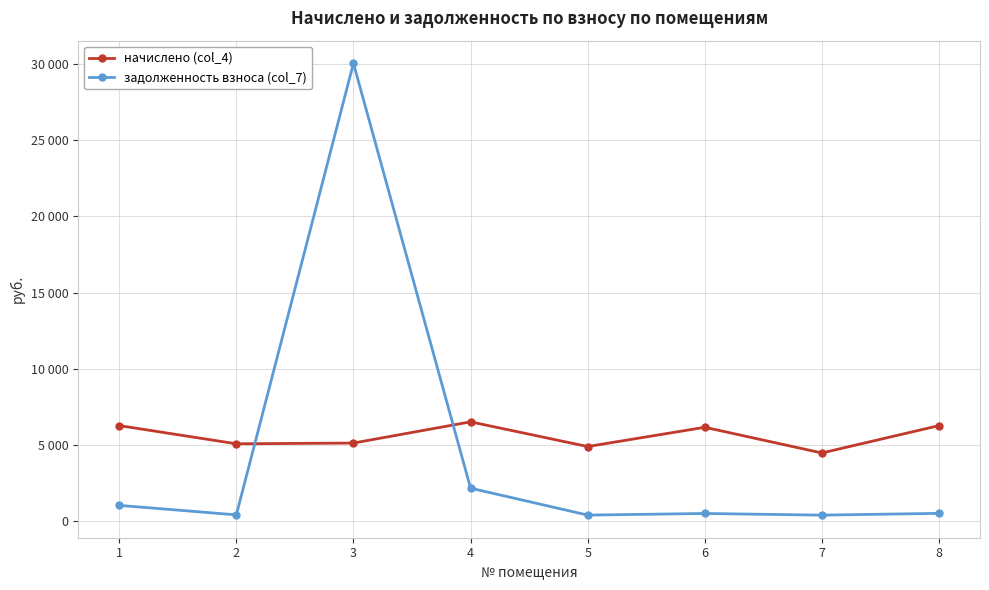

Which series changed the most between 1 and 3?

задолженность взноса (col_7)